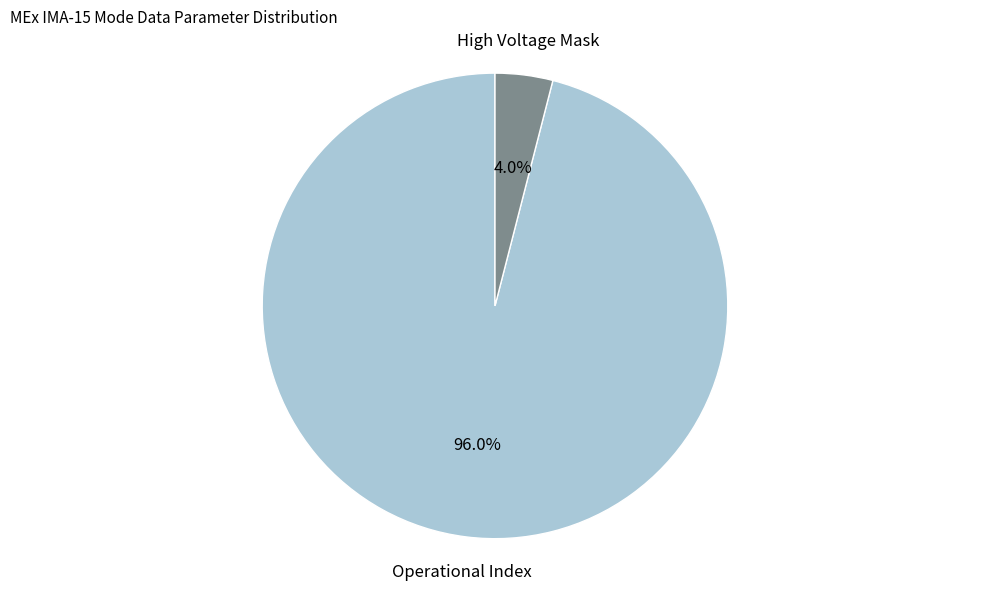

Count the number of slices in the pie.

2